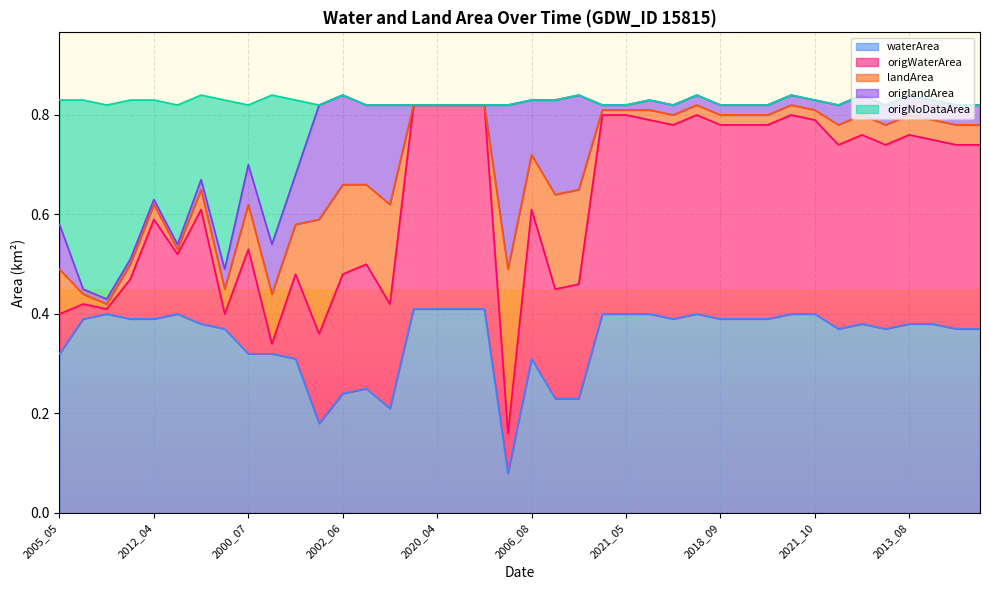

Is the value of origNoDataArea at 2021_04 greater than the value of origWaterArea at 2016_10?

Yes